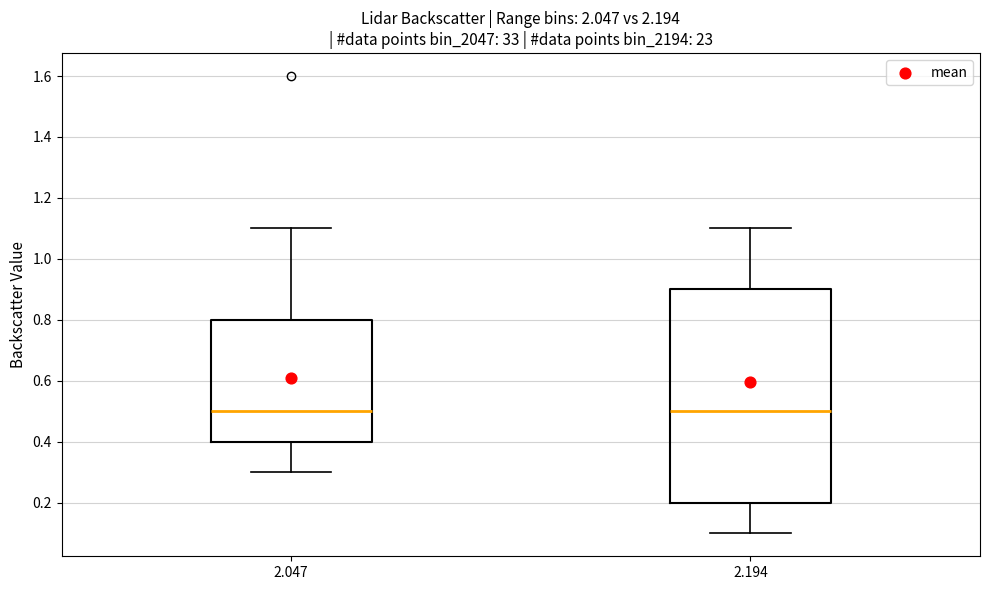

Where does the median line of the box at x = 2.047 sit on the y-axis? The values are not printed on the chart, so give them approximately, as read against the axis.

0.5